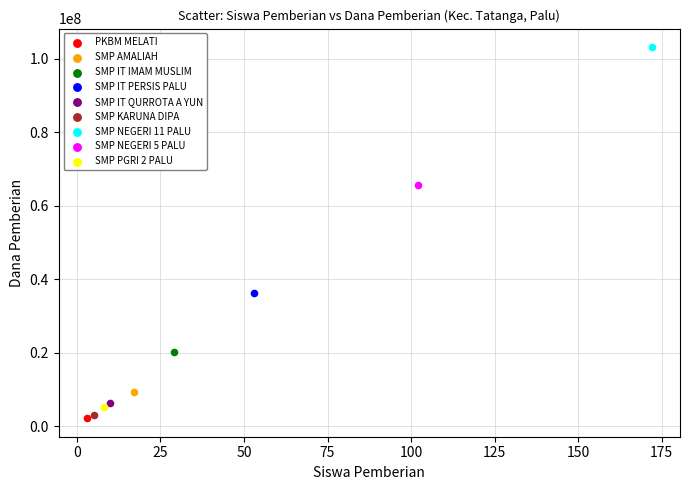

What are all the series names shown in the legend?

PKBM MELATI, SMP AMALIAH, SMP IT IMAM MUSLIM, SMP IT PERSIS PALU, SMP IT QURROTA A YUN, SMP KARUNA DIPA, SMP NEGERI 11 PALU, SMP NEGERI 5 PALU, SMP PGRI 2 PALU